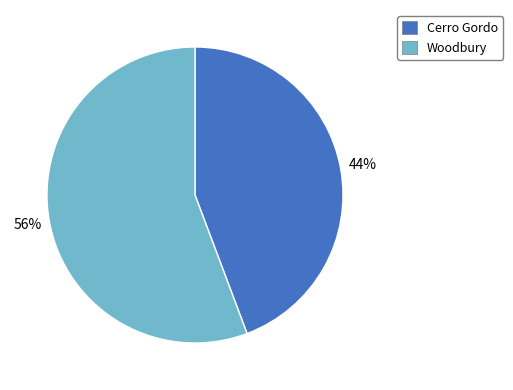

The Cerro Gordo slice represents 44% of the pie. True or false?

True